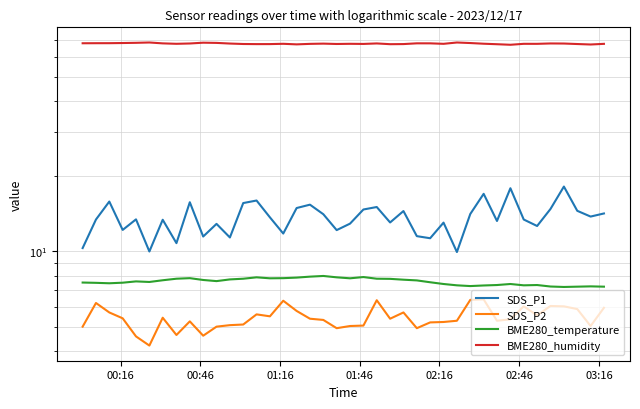

Is it true that BME280_humidity equals 26.9 at 36?

False